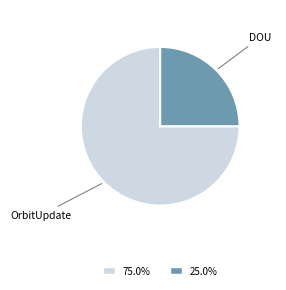

Does any single category account for the majority?

Yes